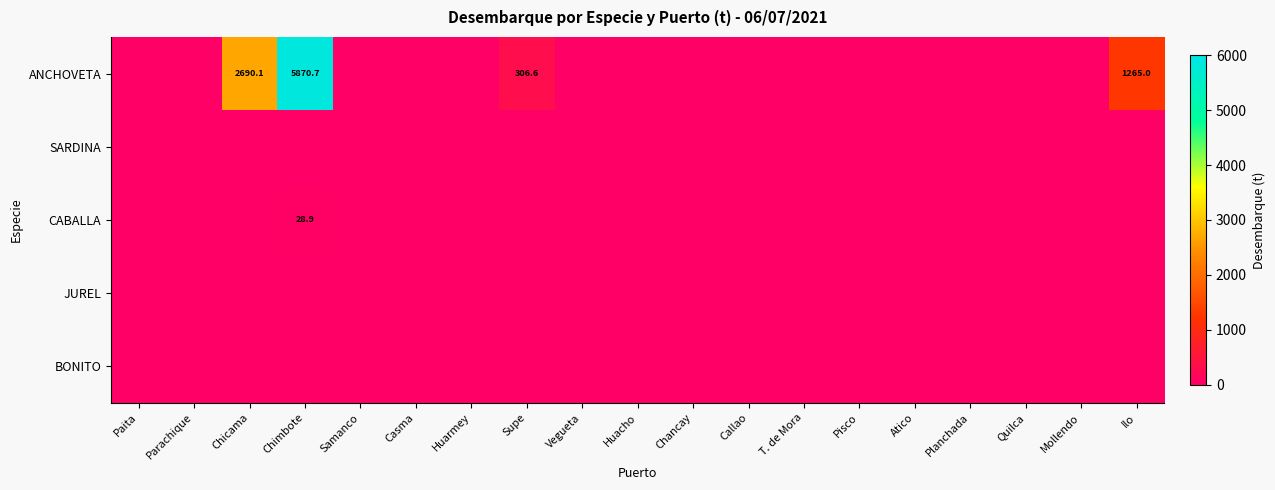

At how many categories does at least one series exceed 2240?

2